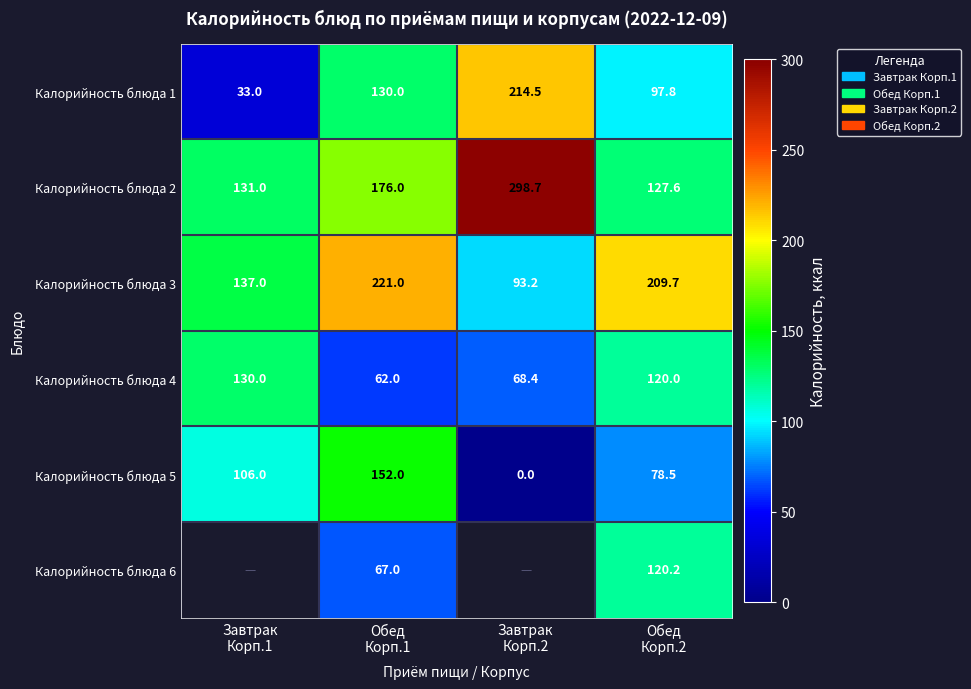

What is the average value of the Калорийность блюда 5 series?

84.1